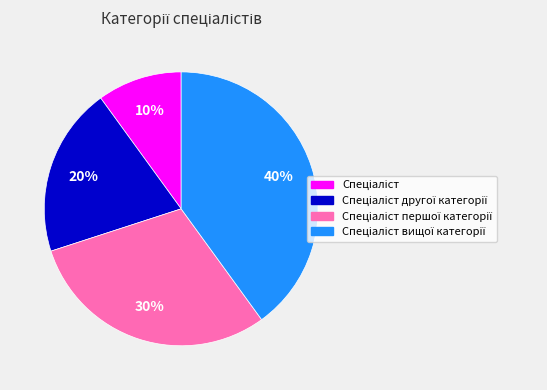

To the nearest percent, what is the average slice percentage?

25%